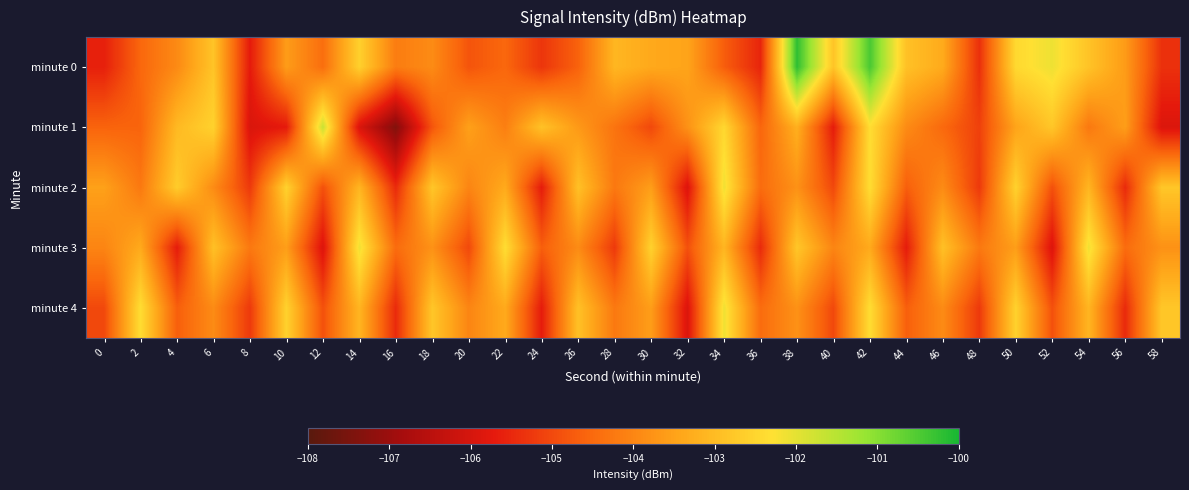

What is the maximum value shown in the chart?

-100.2